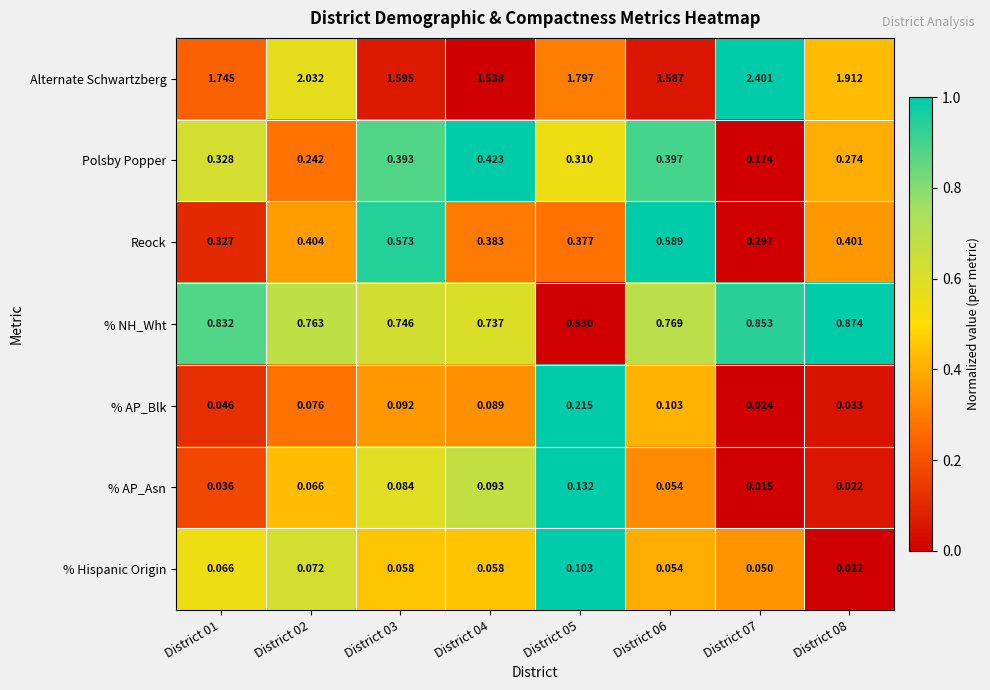

Which series has the largest range (max minus min)?

Alternate Schwartzberg